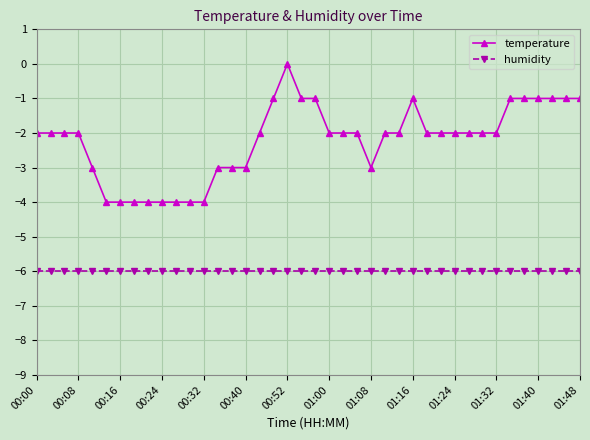

True or false: temperature has more than 0 interior local peaks.

True